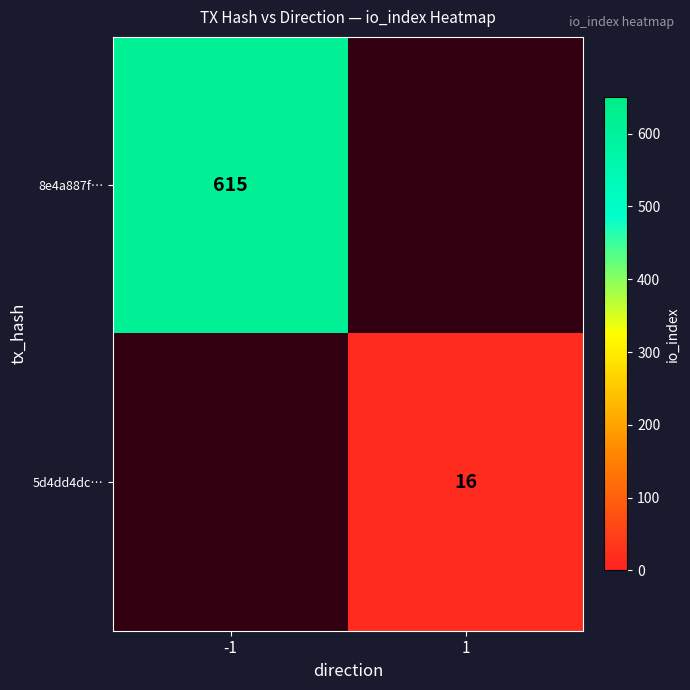

The value of 8e4a887f… at -1 is 281. True or false?

False